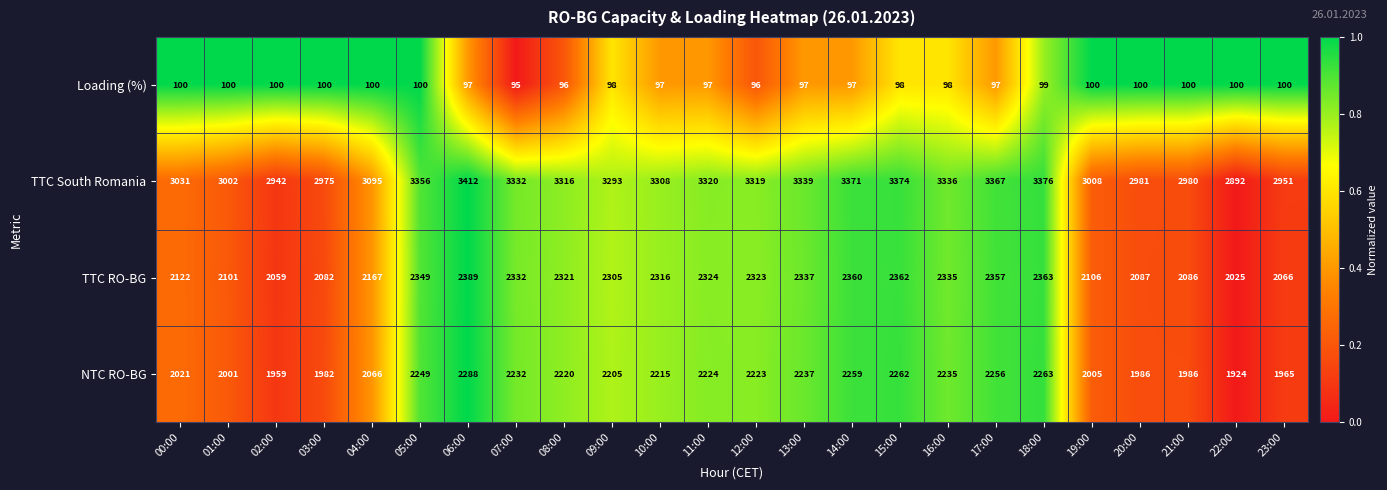

Count the number of categories in the chart.

24